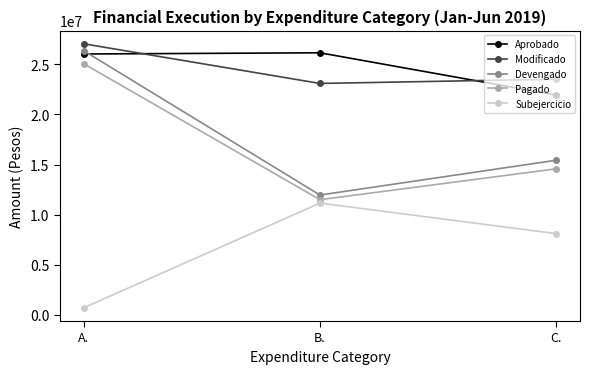

What is the spread (max minus min) of values at B.?

15013413